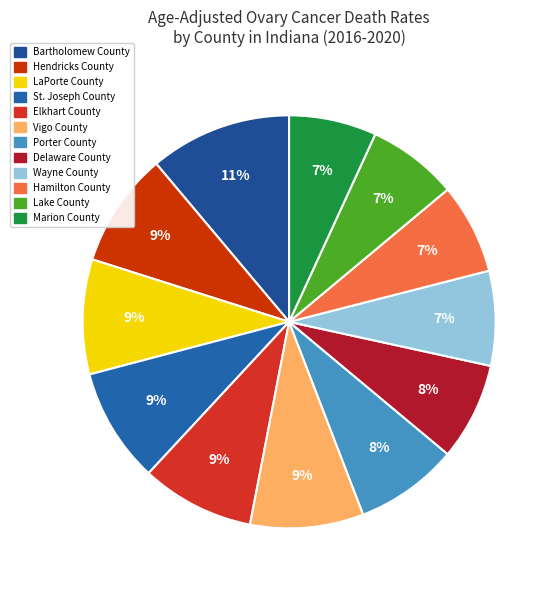

Does any single category account for the majority?

No